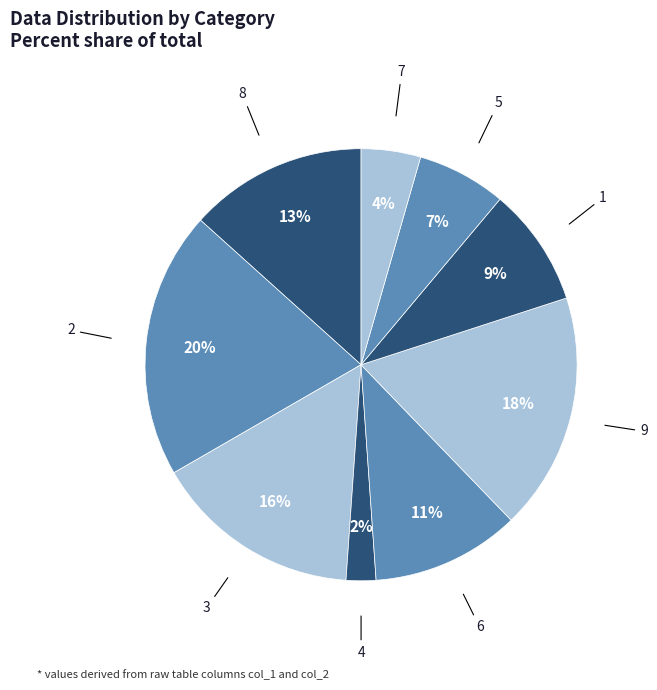

Count the number of slices in the pie.

9